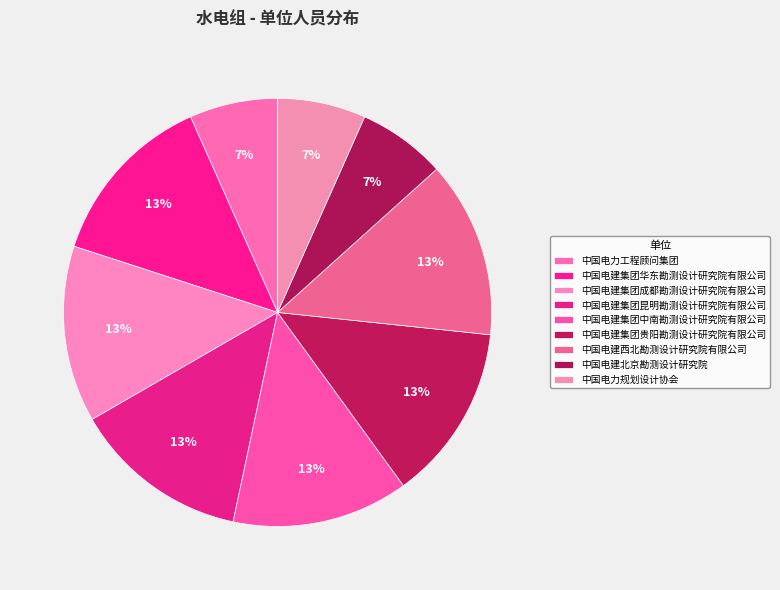

How many segments does this pie chart have?

9